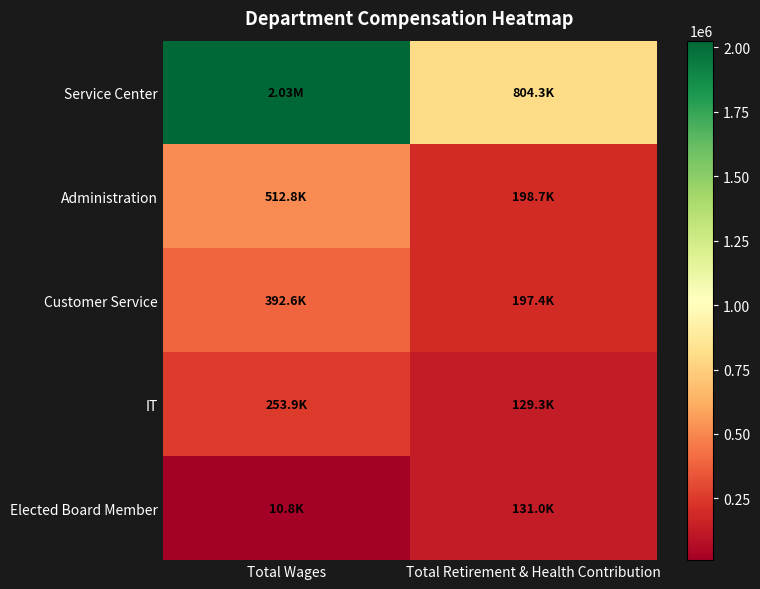

Reading left to right, extract all data points from this chart.

Service Center: Total Wages=2025331	Total Retirement & Health Contribution=804331
Administration: Total Wages=512840	Total Retirement & Health Contribution=198739
Customer Service: Total Wages=392650	Total Retirement & Health Contribution=197446
IT: Total Wages=253893	Total Retirement & Health Contribution=129260
Elected Board Member: Total Wages=10800	Total Retirement & Health Contribution=130960